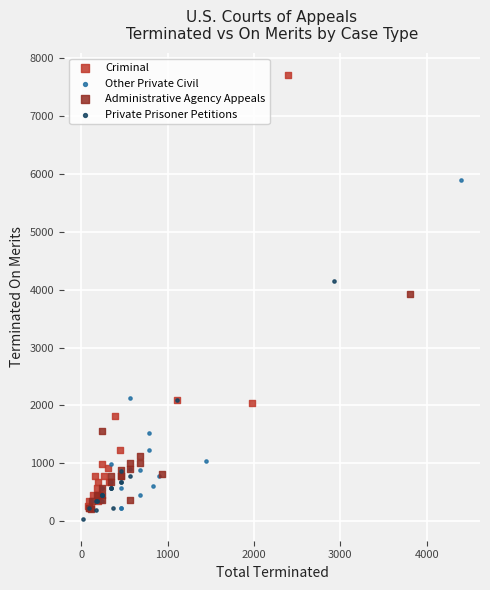

Which series contains the highest Y value?

Criminal